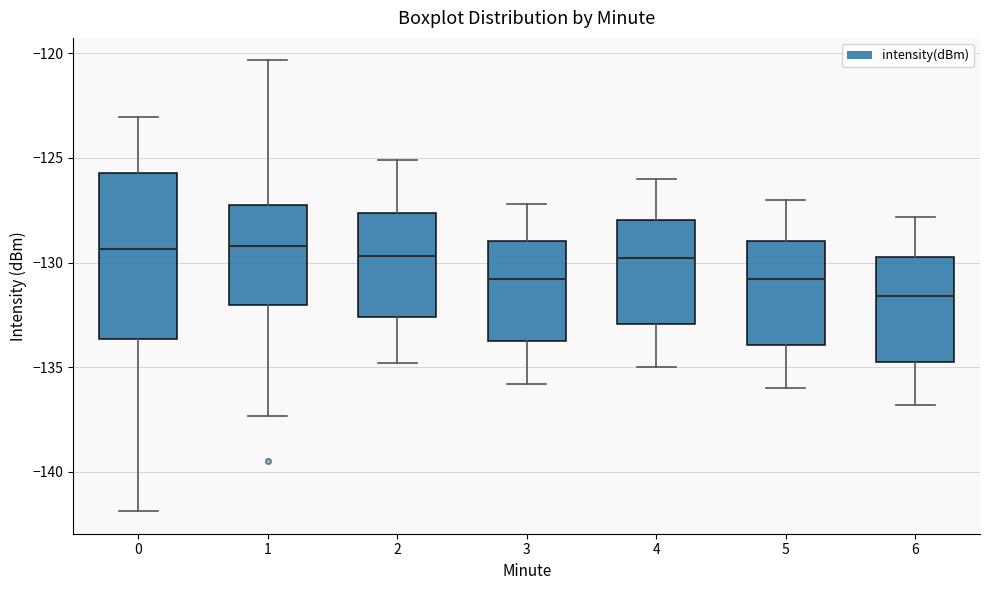

Reading left to right, transcribe this box plot: for each box, give where its median line is, the range the box spans, and where its two whiskers end, as read against the y-axis. The values are not printed on the chart, so give them approximately, as read against the axis.

0: median -129.5, box -133.5 to -125.5, whiskers -142.0 to -123.0
1: median -129.0, box -132.0 to -127.0, whiskers -137.5 to -120.5
2: median -129.5, box -132.5 to -127.5, whiskers -135.0 to -125.0
3: median -131.0, box -133.5 to -129.0, whiskers -136.0 to -127.0
4: median -130.0, box -133.0 to -128.0, whiskers -135.0 to -126.0
5: median -131.0, box -134.0 to -129.0, whiskers -136.0 to -127.0
6: median -131.5, box -134.5 to -129.5, whiskers -137.0 to -128.0